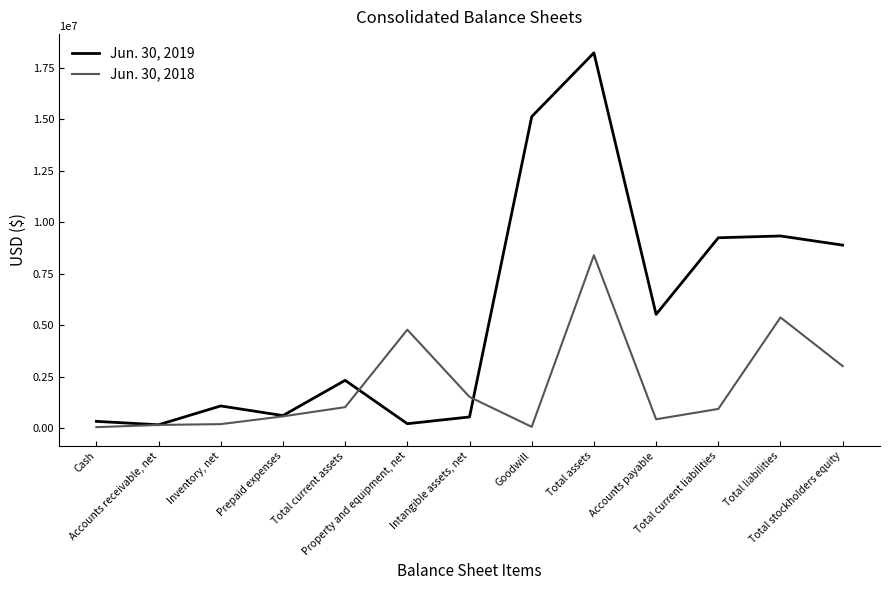

What is the average value of the Jun. 30, 2019 series?

5512641